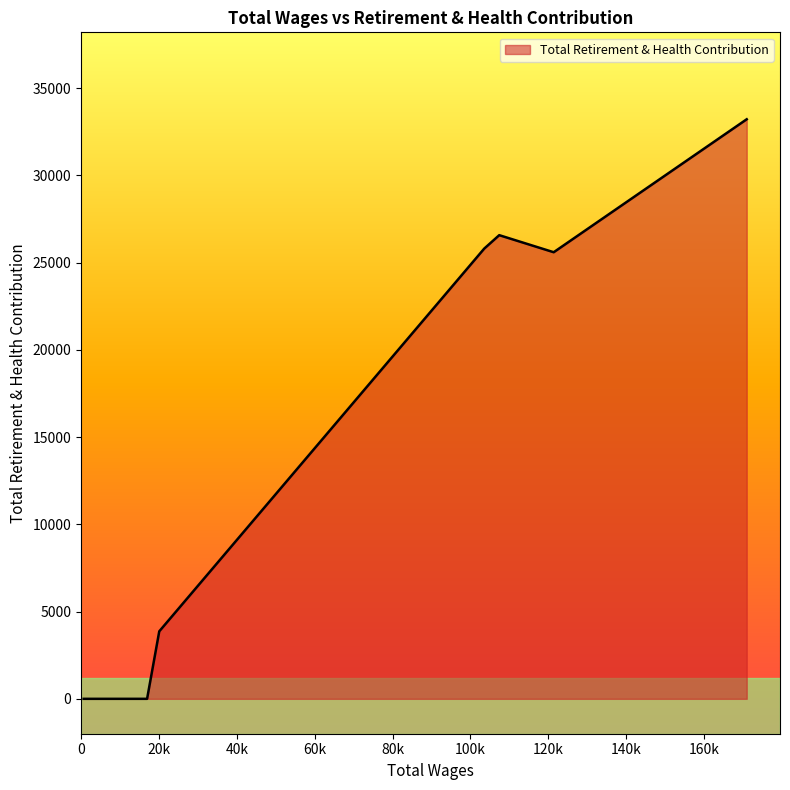

What is the difference between the second highest and minimum values?

26572